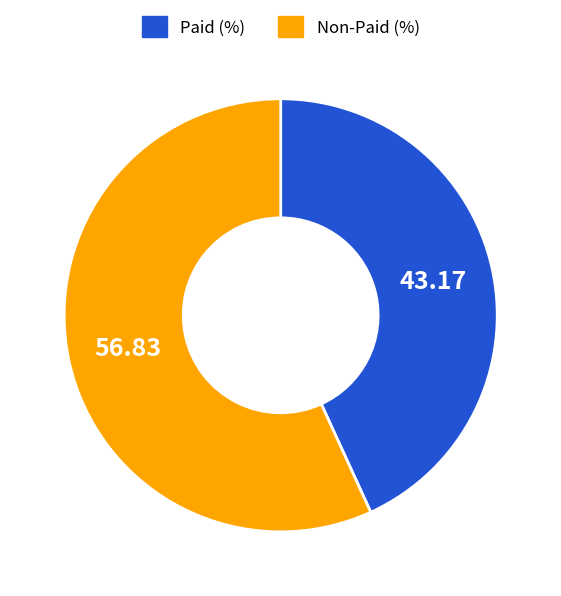

Is there any slice that represents more than half of the pie?

Yes